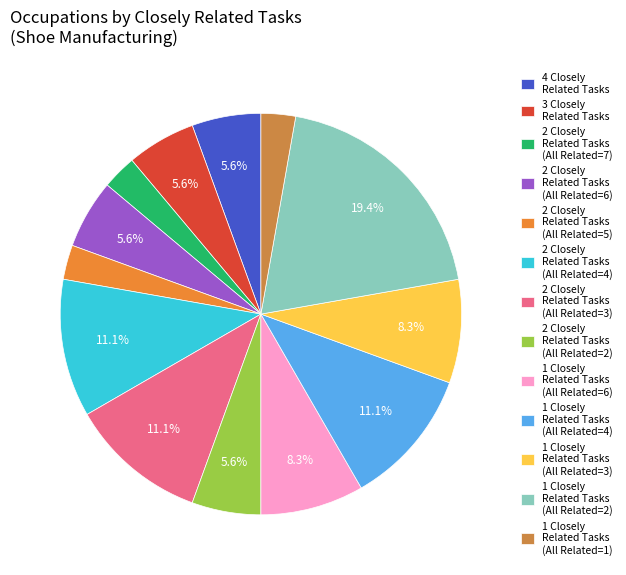

How many slices are in this pie chart?

13